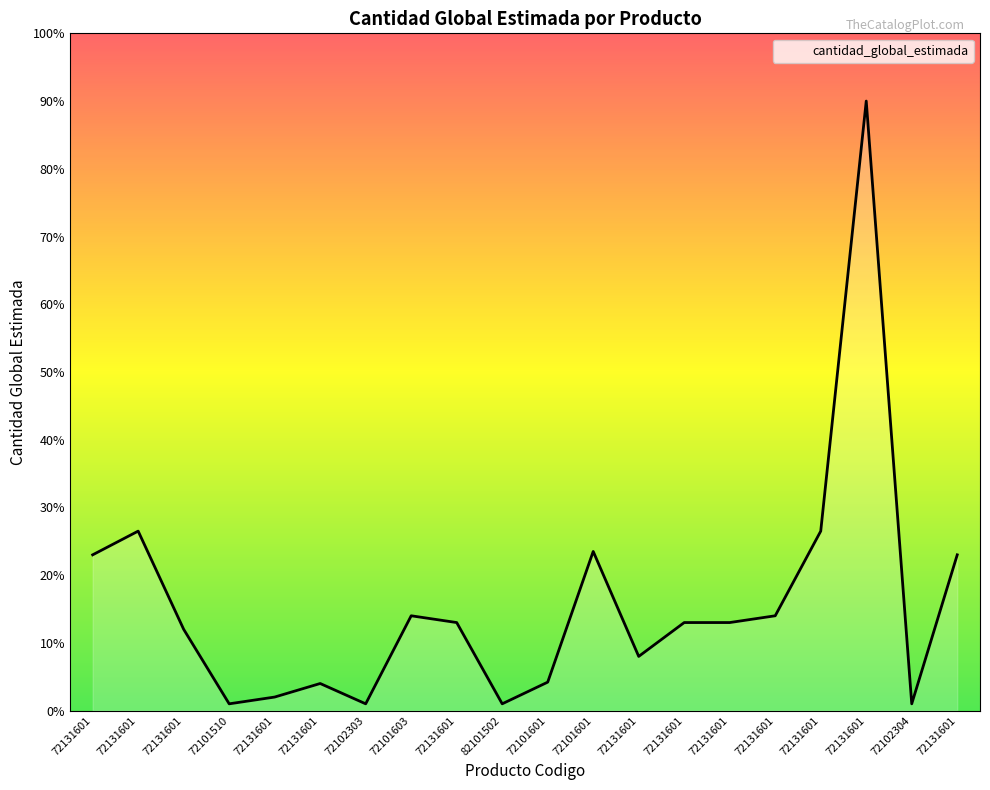

Does the chart have visible grid lines?

No